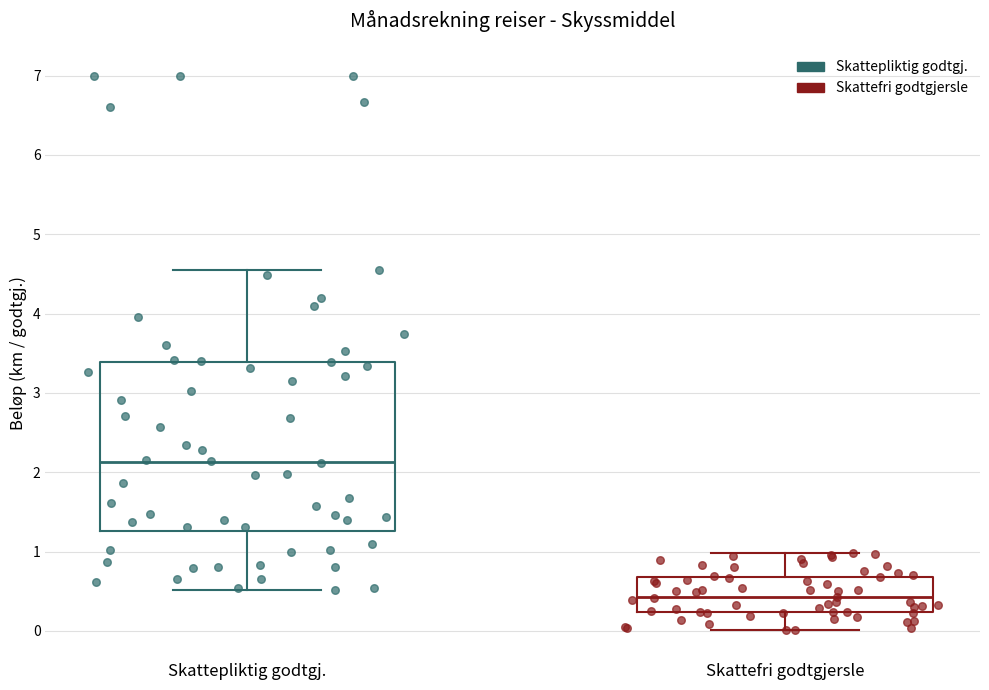

Which series reaches the maximum Y coordinate?

Skattepliktig godtgj.